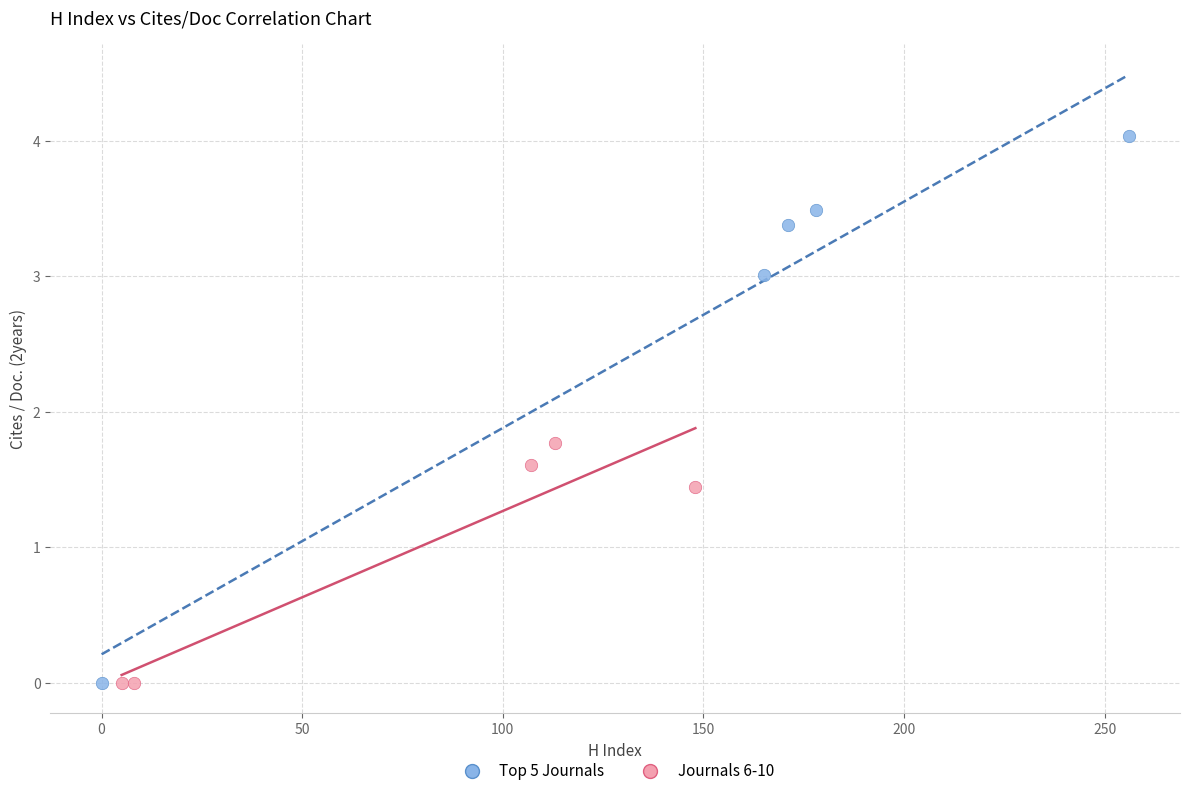

Which series reaches the maximum Y coordinate?

Top 5 Journals